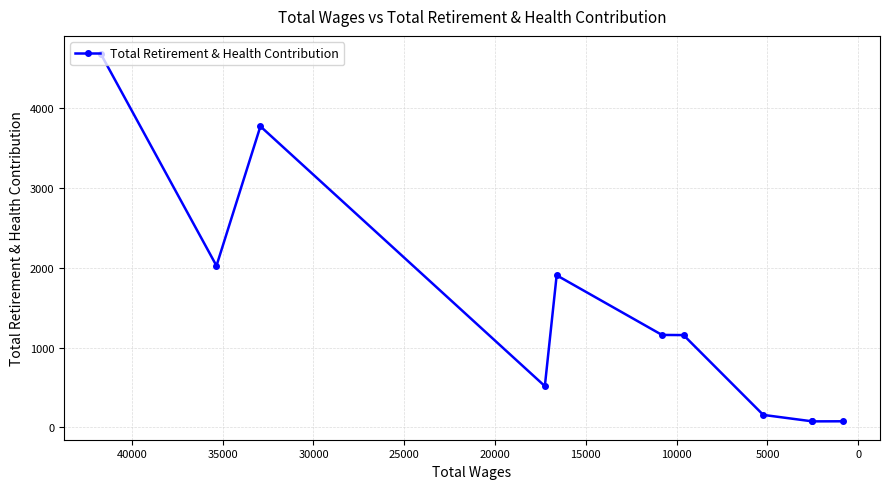

What is the greatest value displayed?

4680